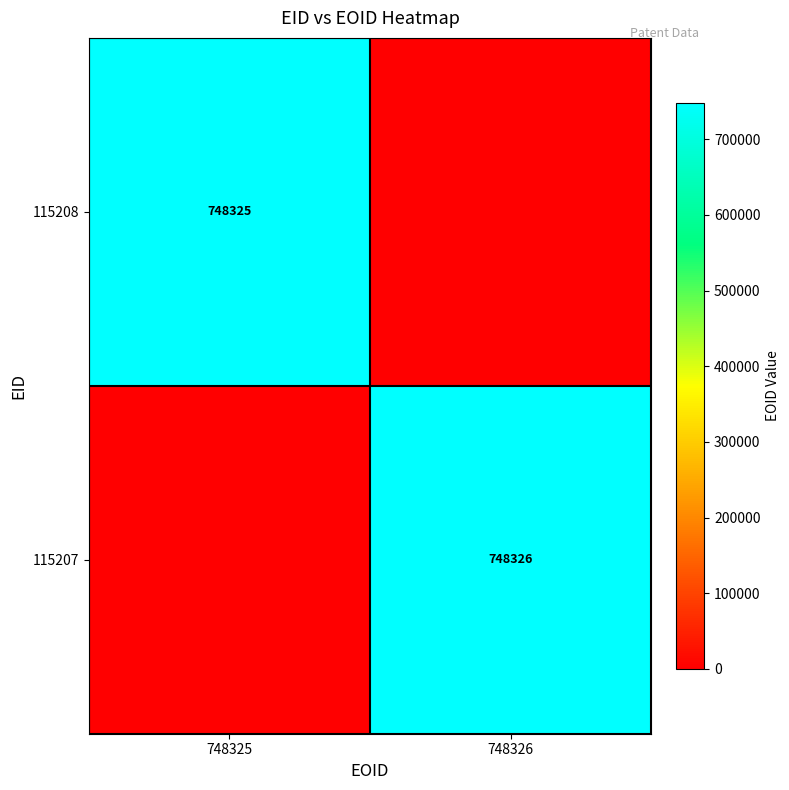

True or false: 115207 has a value of 1190386 at 748326.

False